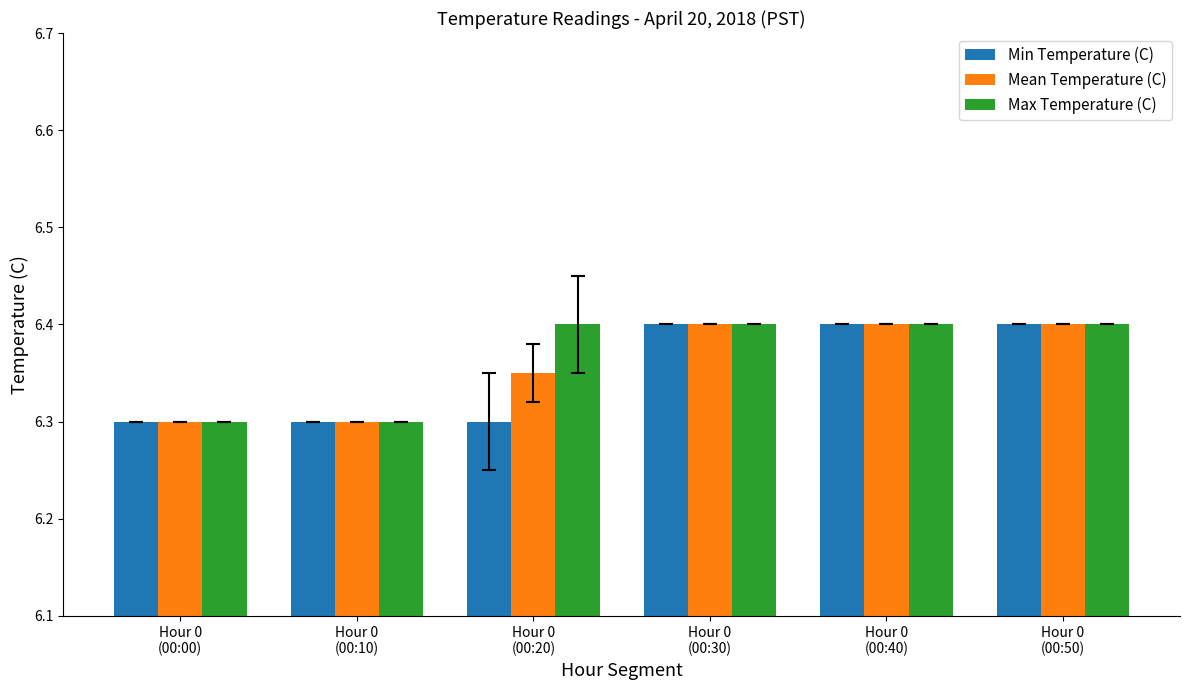

What is the average value of the Min Temperature (C) series?

6.4